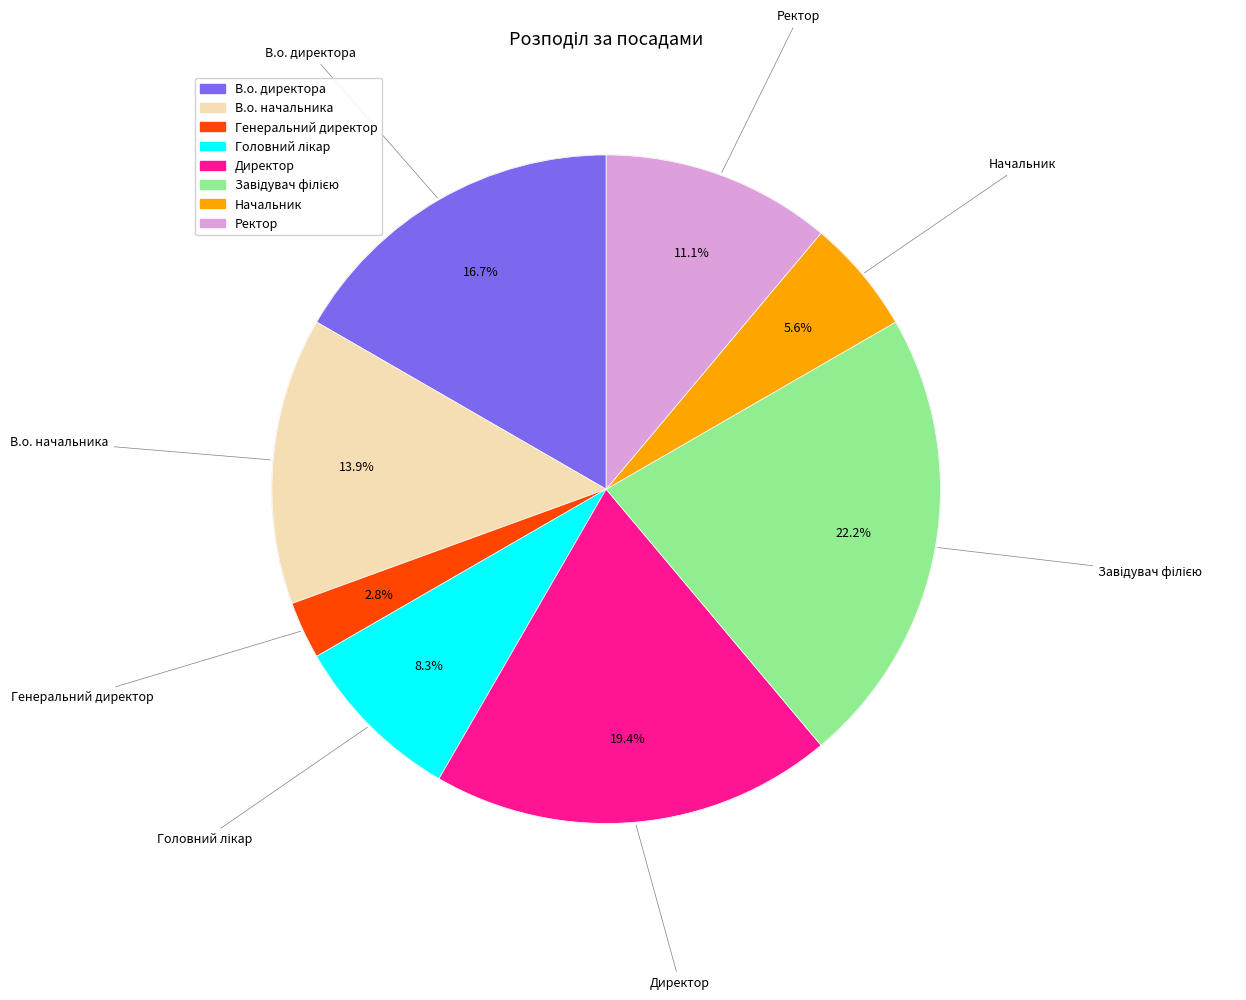

To the nearest percent, what is the difference between the largest and smallest slice percentages?

19%